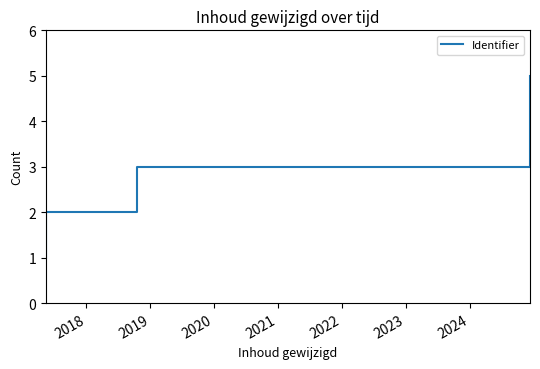

What is the value of the 4th point from the left?

4